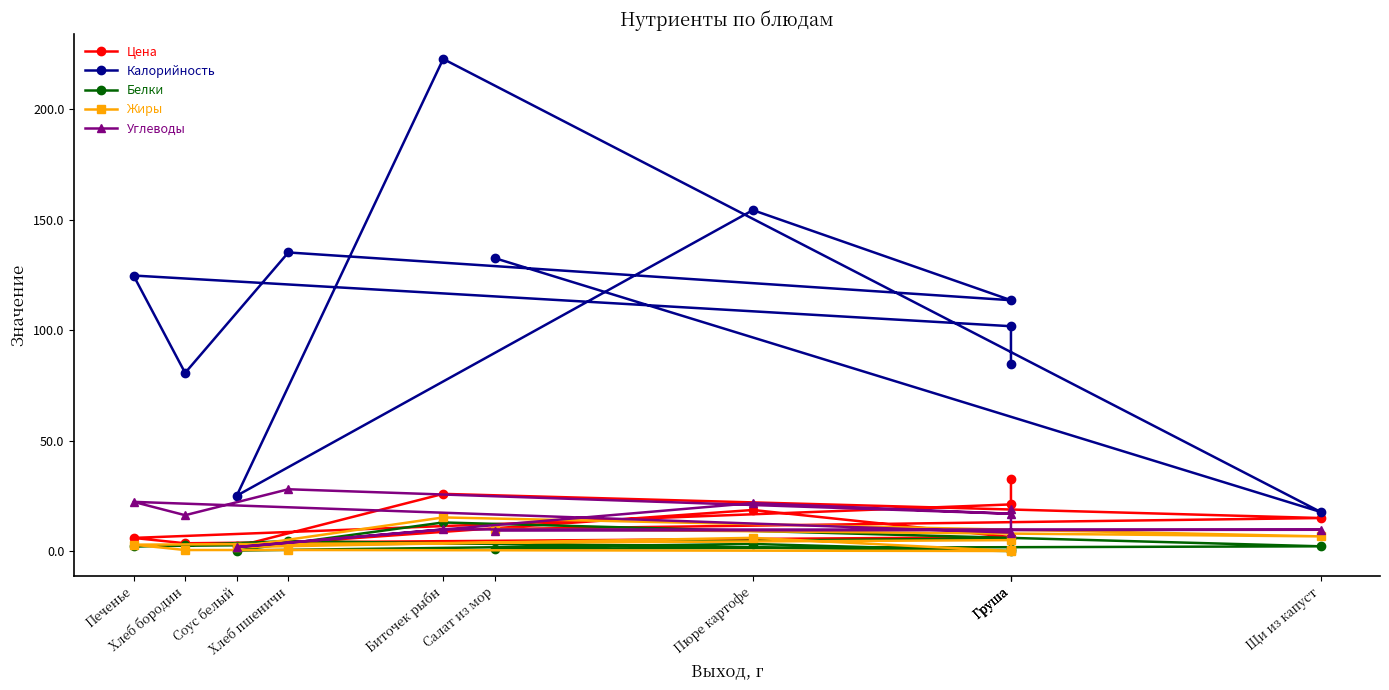

At Салат из мор, list the series in order from largest to smallest.

Калорийность, Жиры, Цена, Углеводы, Белки